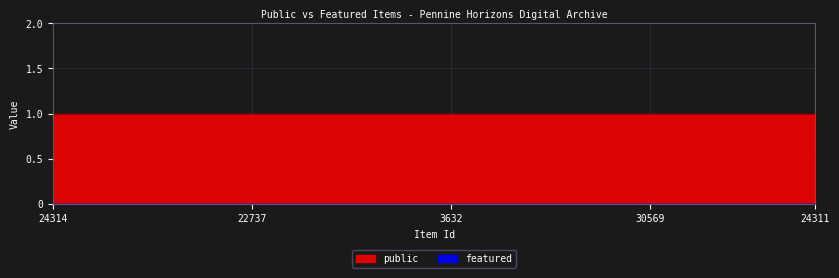

The public series shows 2 at 5969. True or false?

False